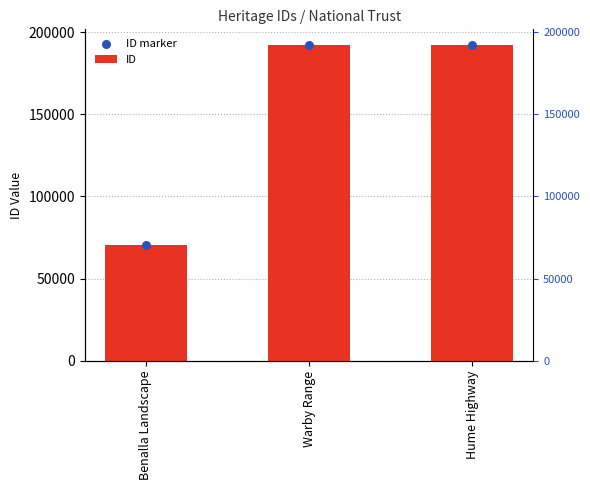

Which series reaches the minimum Y coordinate?

ID